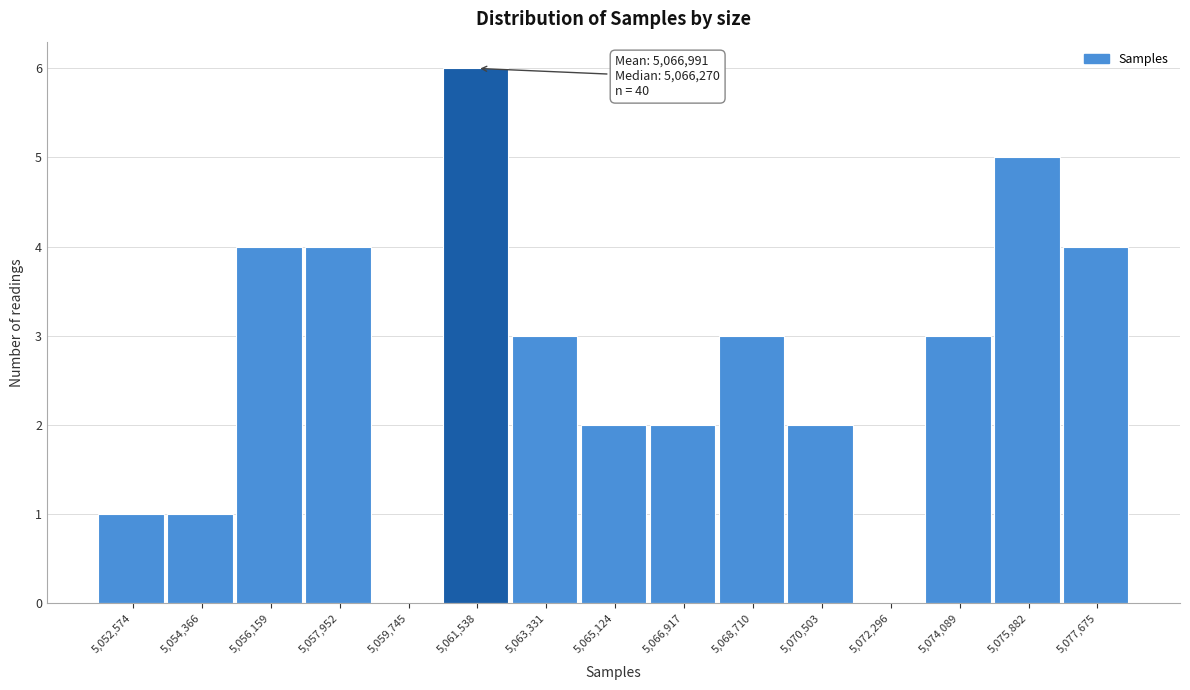

Reading left to right, transcribe all the data shown in this chart.

5,052,574=1	5,054,366=1	5,056,159=4	5,057,952=4	5,059,745=0	5,061,538=6	5,063,331=3	5,065,124=2	5,066,917=2	5,068,710=3	5,070,503=2	5,072,296=0	5,074,089=3	5,075,882=5	5,077,675=4